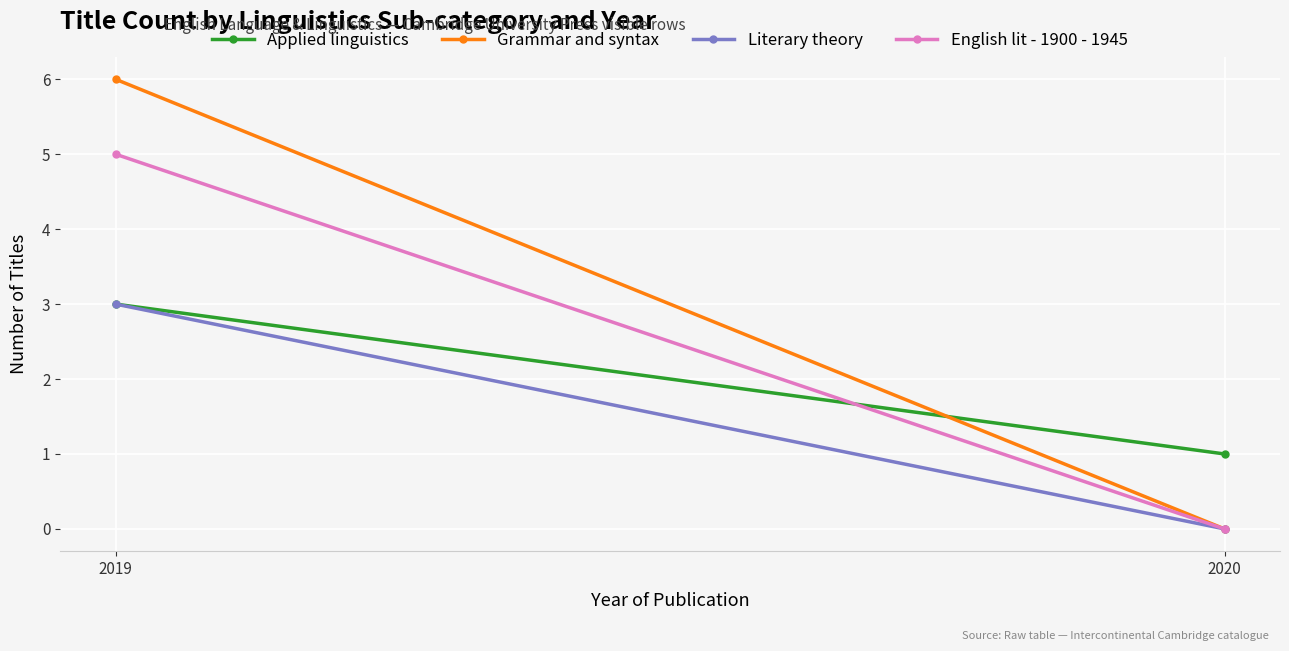

Count the Applied linguistics values in the range 1 to 3.

2